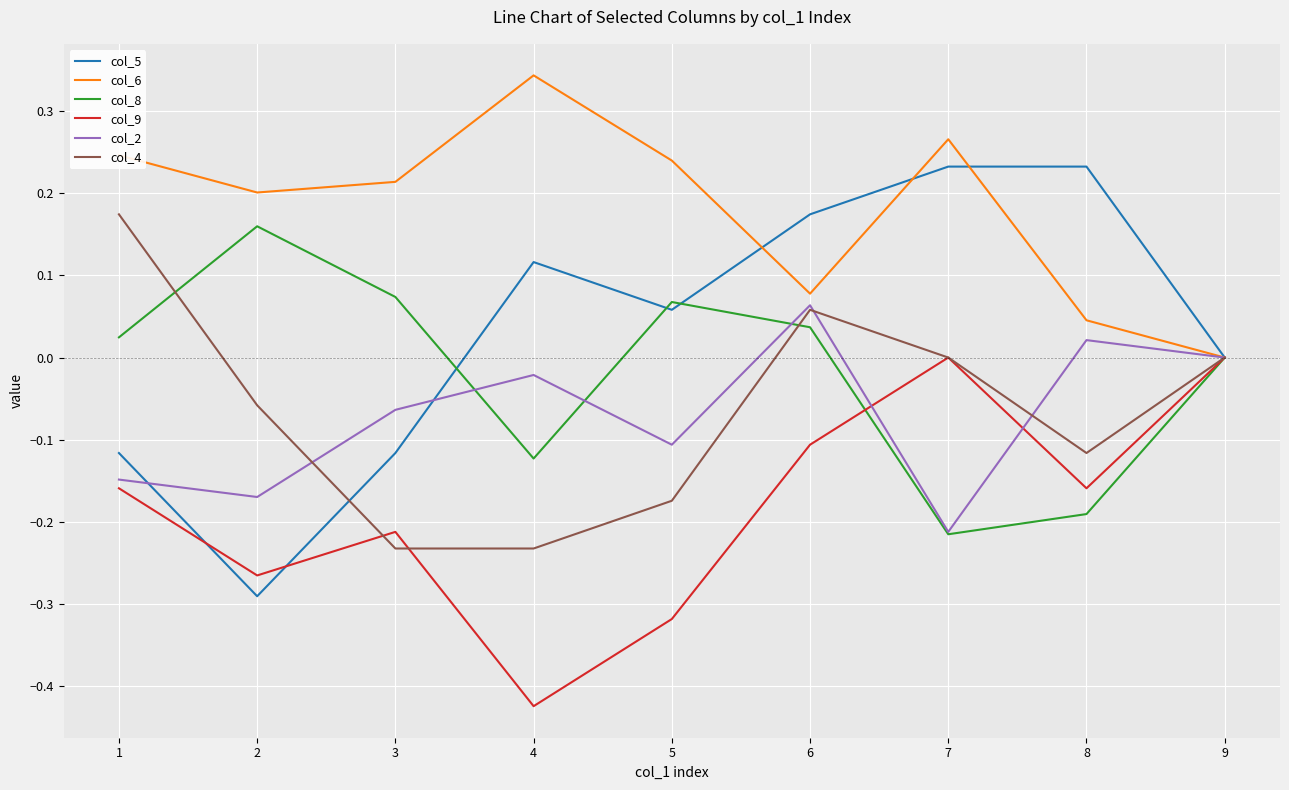

True or false: col_9 and col_8 cross at least once.

True